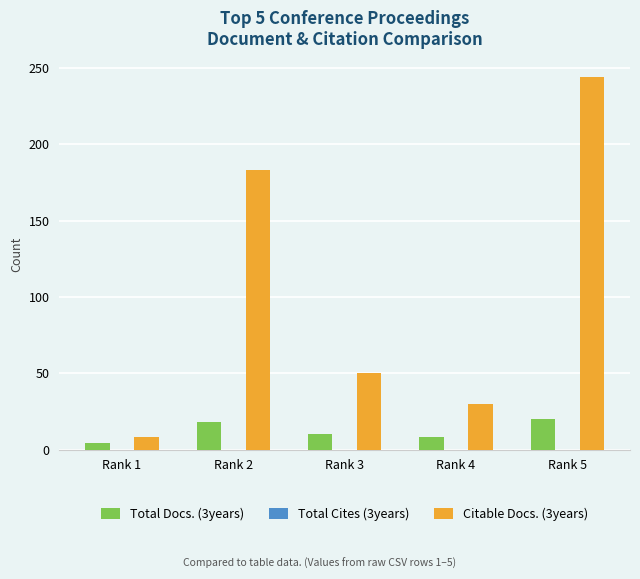

The value of Total Docs. (3years) at Rank 4 is 8. True or false?

True